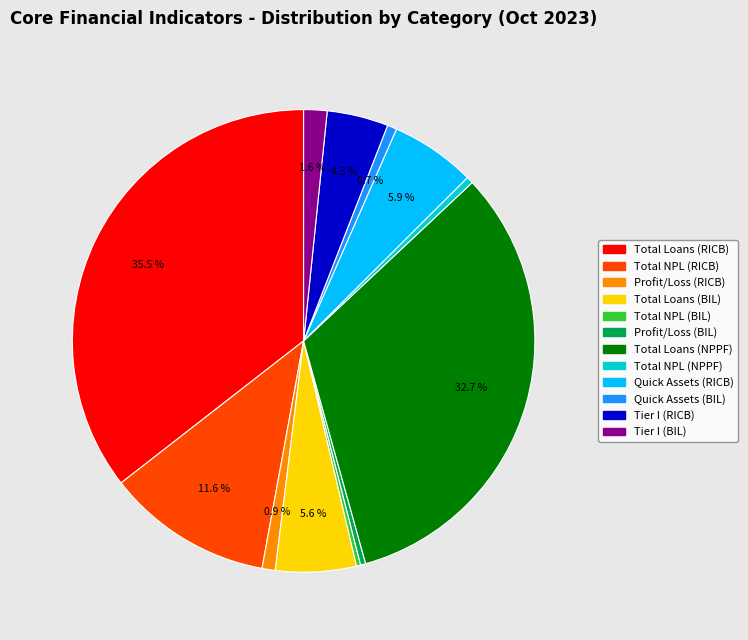

Between Quick Assets (BIL) and Total Loans (RICB), which is larger?

Total Loans (RICB)